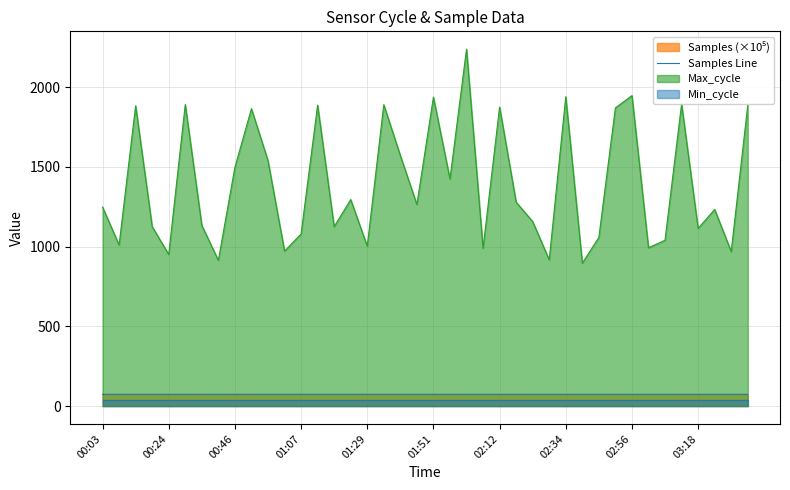

What is the average value?

73.9